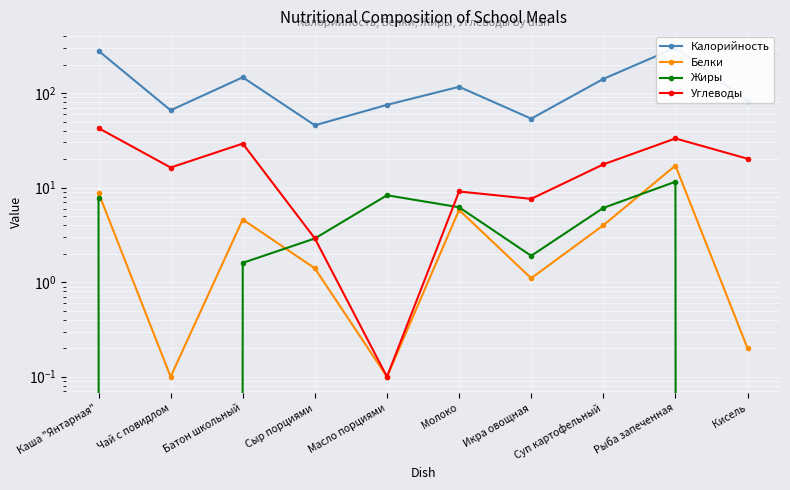

Where is Жиры nearest to the value 5?

Суп картофельный